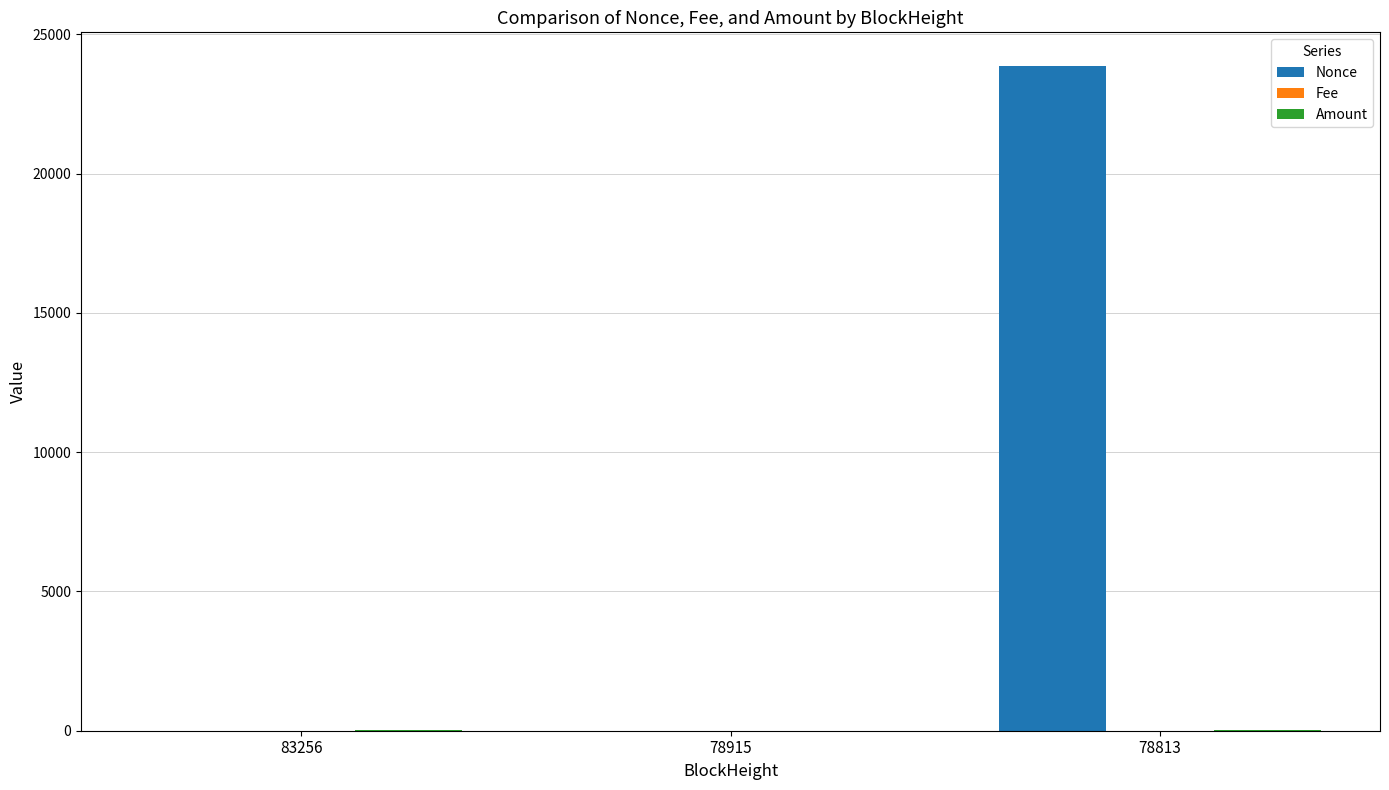

Which series has the largest total across all categories?

Nonce